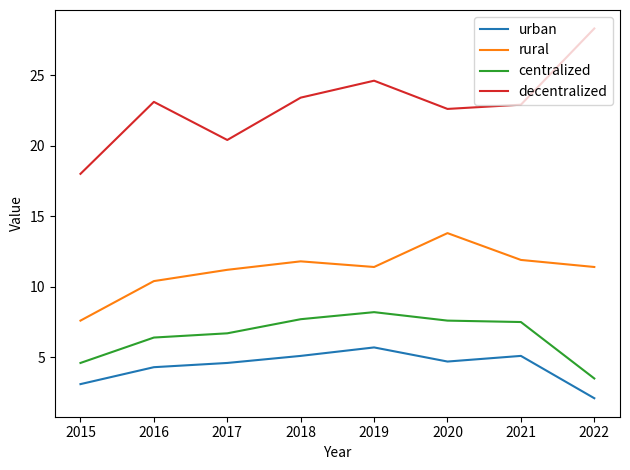

Is it true that rural equals 7.6 at 2015?

True